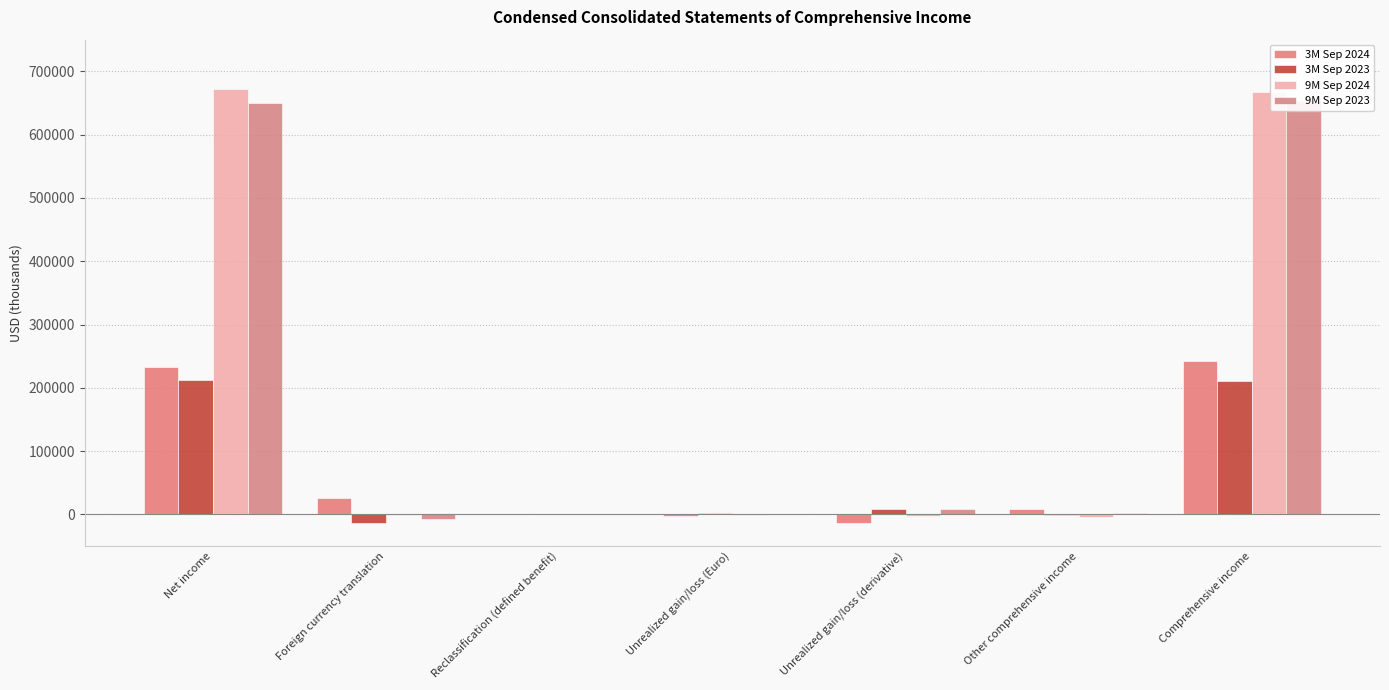

Is it true that 3M Sep 2024 equals -14241 at Unrealized gain/loss (derivative)?

True